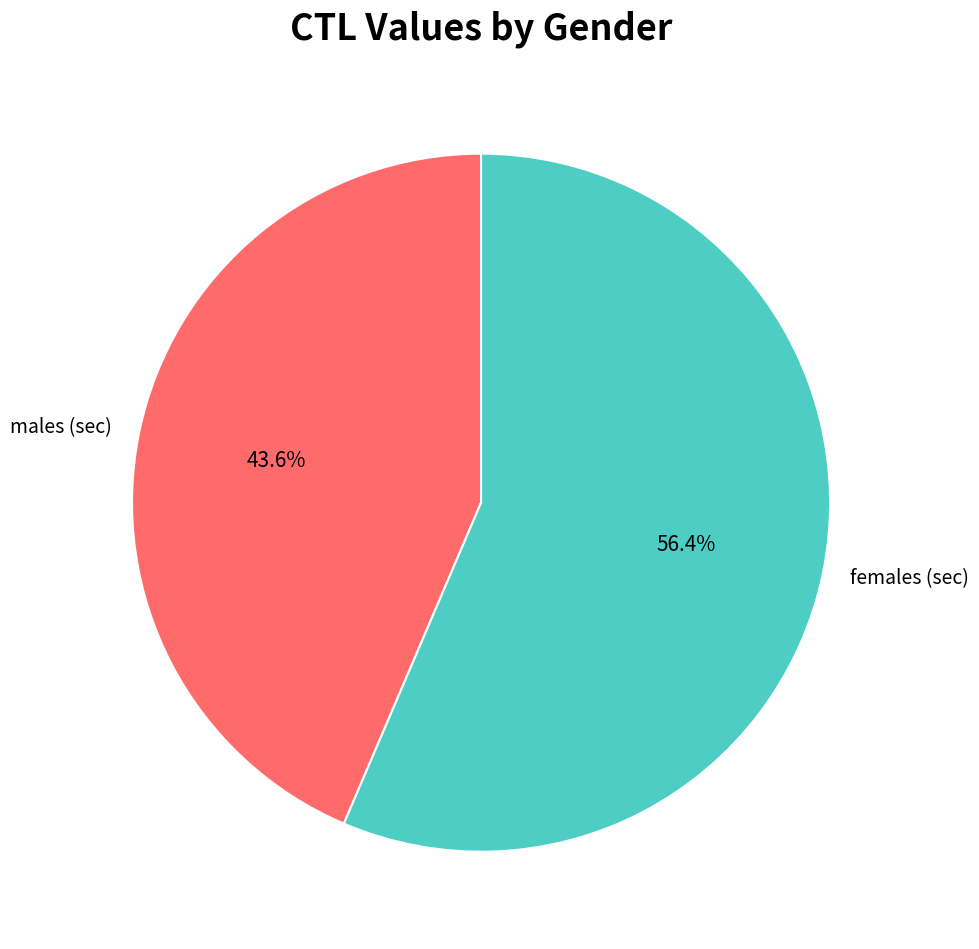

How many segments does this pie chart have?

2